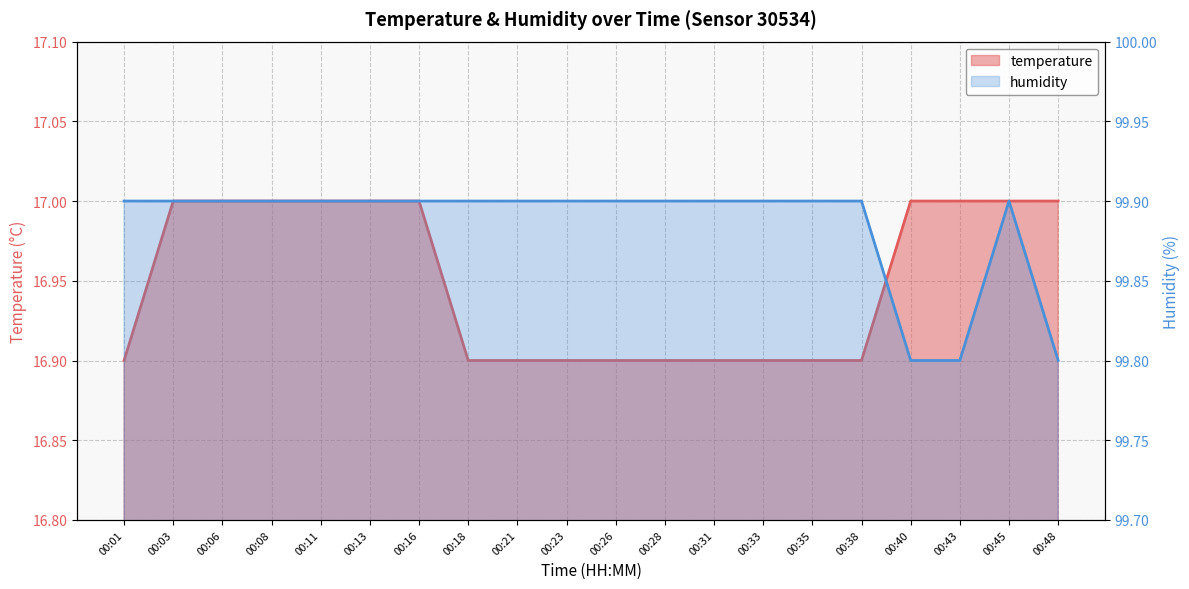

How many lines are shown in the chart?

2